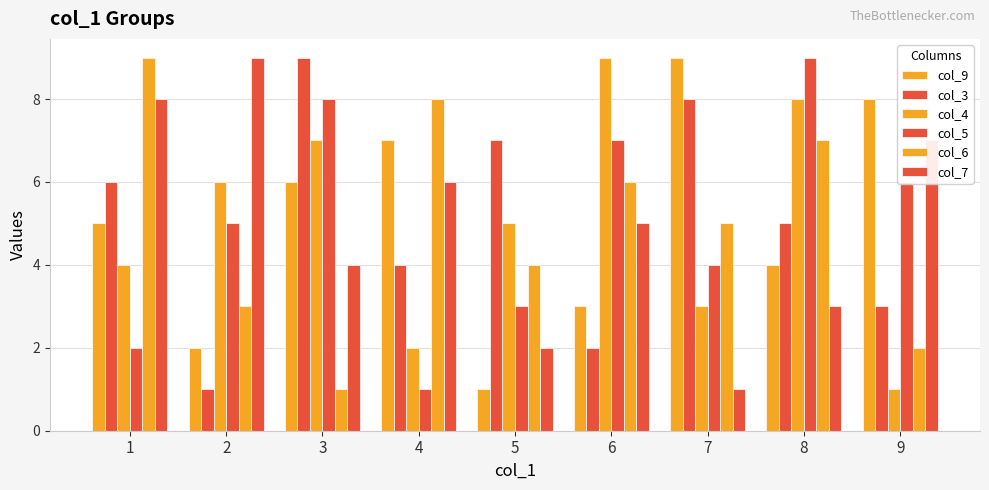

How many groups of bars are there?

9